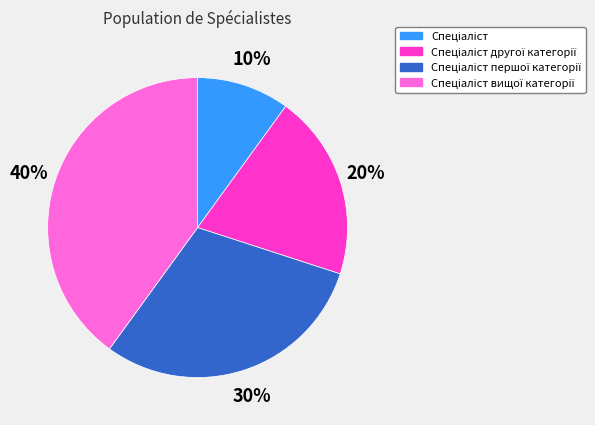

To the nearest percent, what is the average slice percentage?

25%